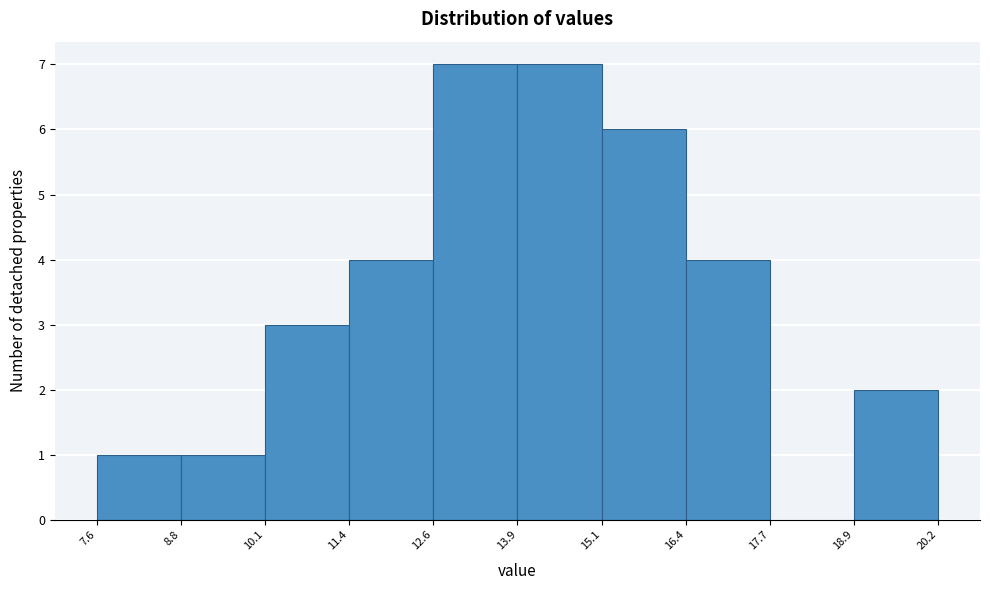

How tall is the bar that spans 18.9 to 20.2 on the x-axis? The values are not printed on the chart, so give them approximately, as read against the axis.

2